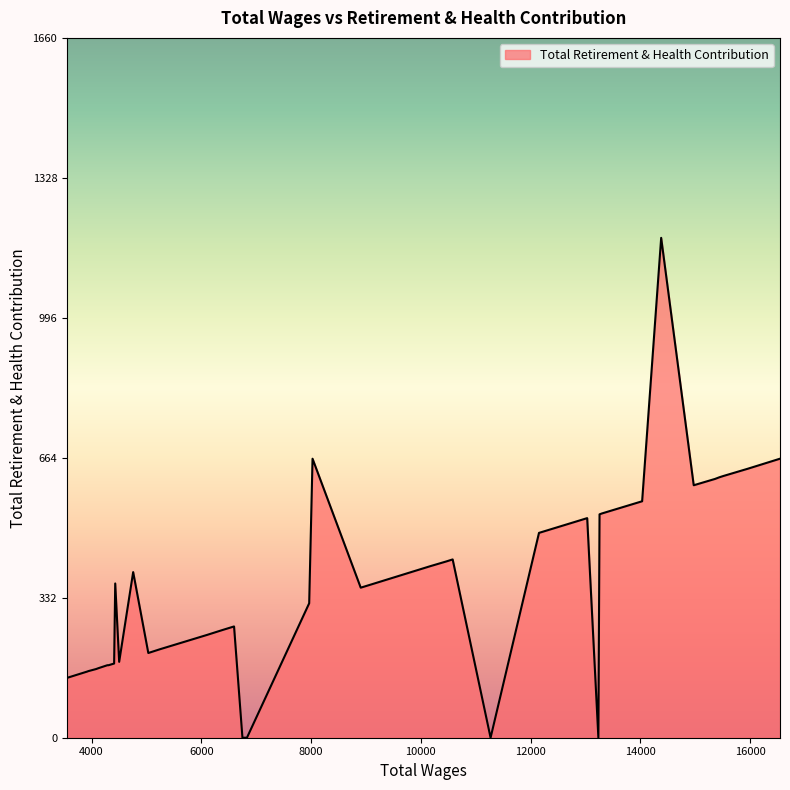

What is the difference between the maximum and minimum values?

1186